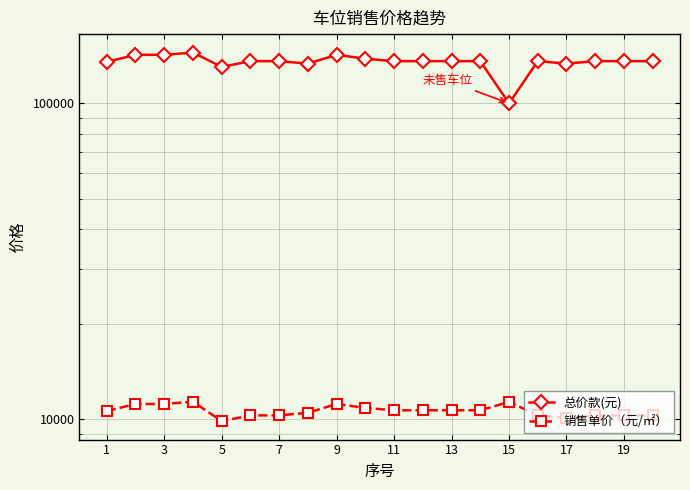

Reading left to right, what are all the values shown in this chart?

总价款(元): 135200.0	142400.0	142400.0	144800.0	130400.0	136000.0	136000.0	133600.0	142400.0	138400.0	136000.0	136000.0	136000.0	136000.0	100000.0	136000.0	133600.0	136000.0	136000.0	136000.0
销售单价（元/㎡）: 10628.9	11195.0	11195.0	11383.6	9878.8	10303.0	10303.0	10503.1	11195.0	10880.5	10691.8	10691.8	10691.8	10691.8	11363.6	10303.0	10121.2	10303.0	10303.0	10303.0